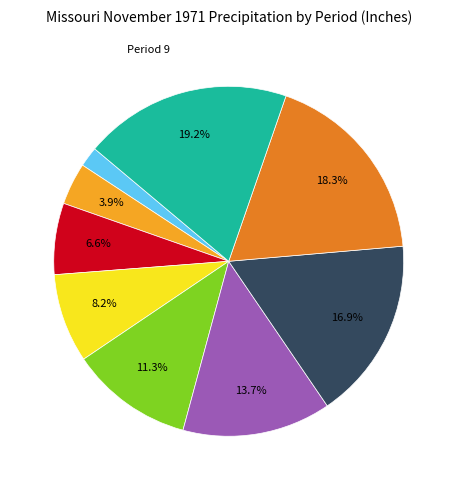

Is there any slice that represents more than half of the pie?

No